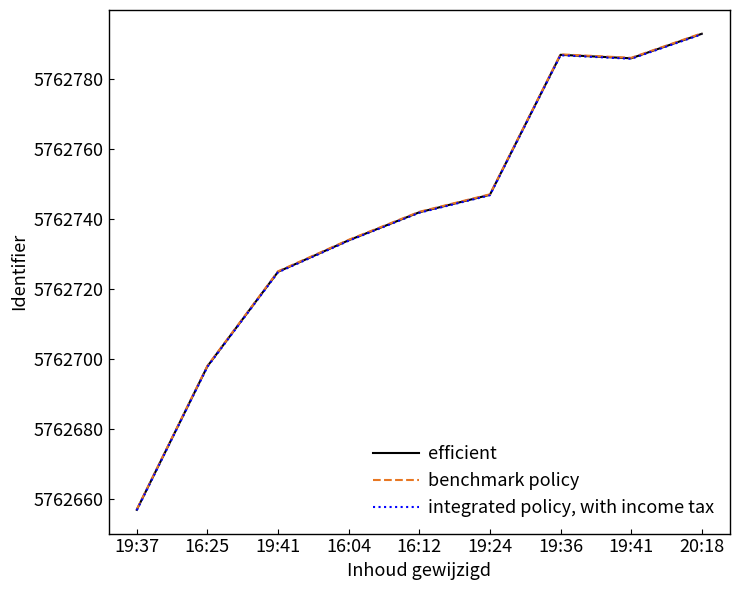

Is this an area chart (filled region under the line)?

No